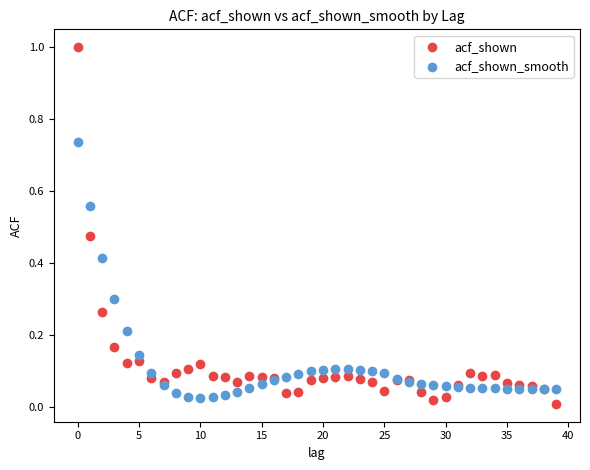

Which series reaches the minimum Y coordinate?

acf_shown